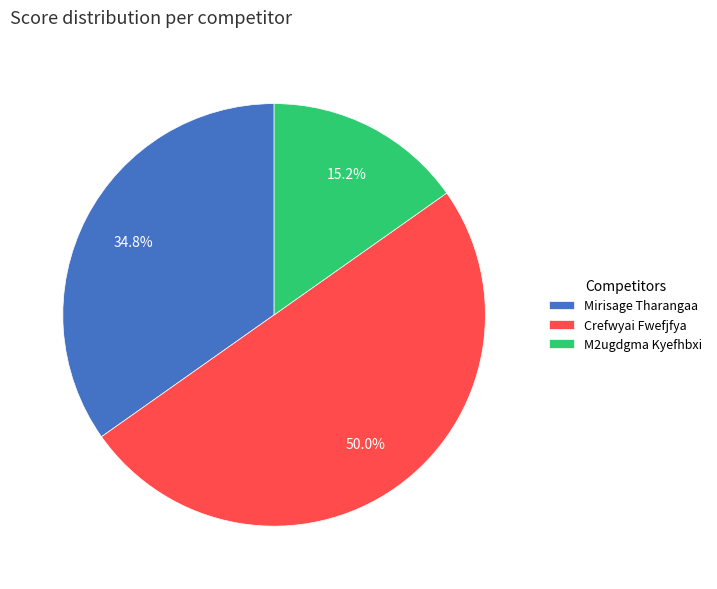

Do Crefwyai Fwefjfya and M2ugdgma Kyefhbxi together represent more than half of the pie?

Yes